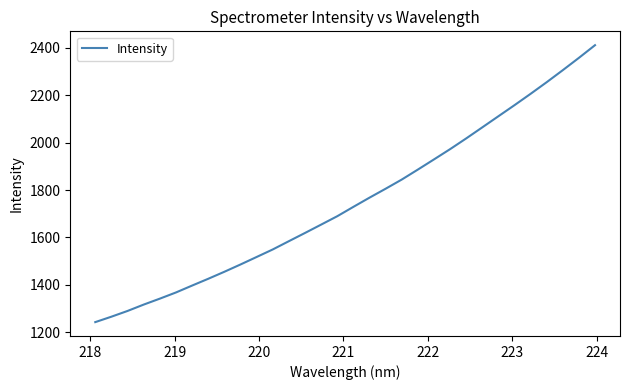

What is the minimum value shown in the chart?

1242.9